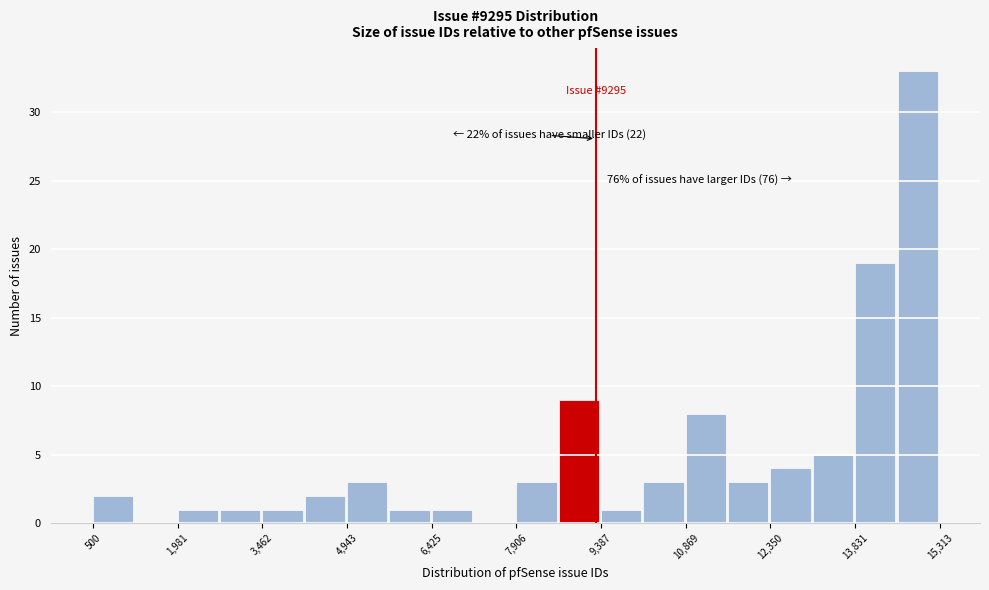

Around what value on the x-axis is the tallest bar? Give the approximate position of its centre, as read against the axis.

15000